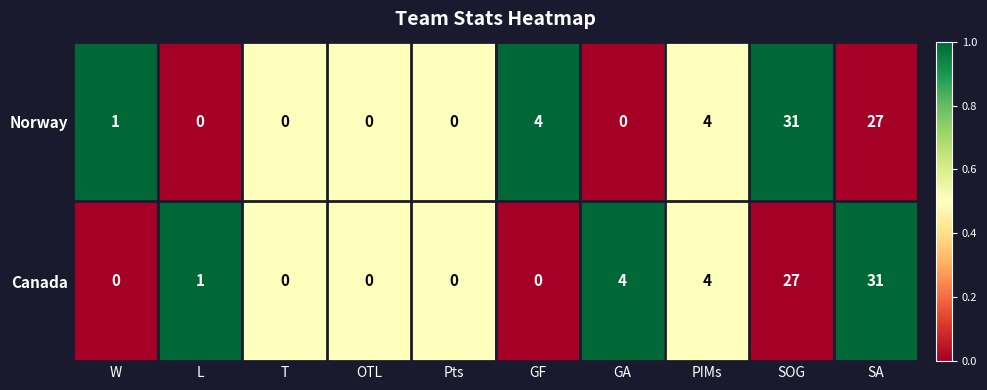

Reading left to right, extract all data points from this chart.

Norway: W=1	L=0	T=0	OTL=0	Pts=0	GF=4	GA=0	PIMs=4	SOG=31	SA=27
Canada: W=0	L=1	T=0	OTL=0	Pts=0	GF=0	GA=4	PIMs=4	SOG=27	SA=31